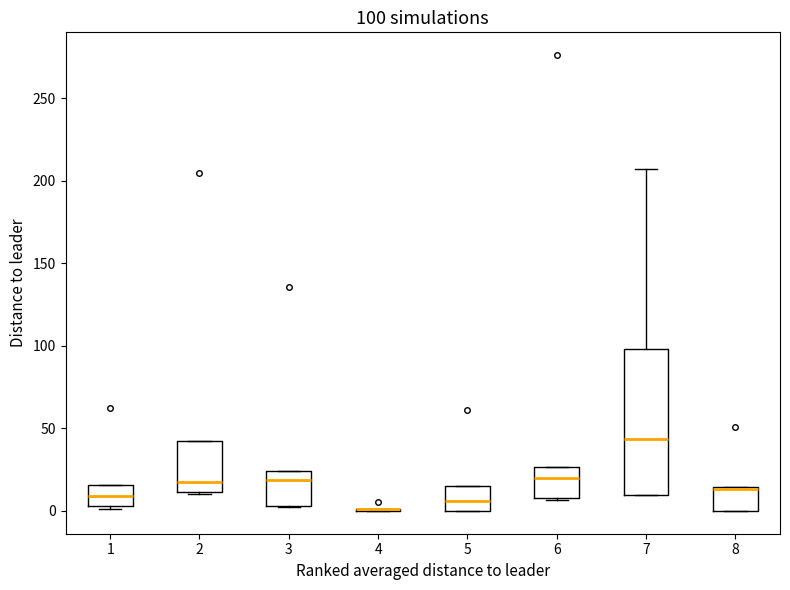

Comparing the boxes themselves (not the whiskers), which one is the tallest?

7